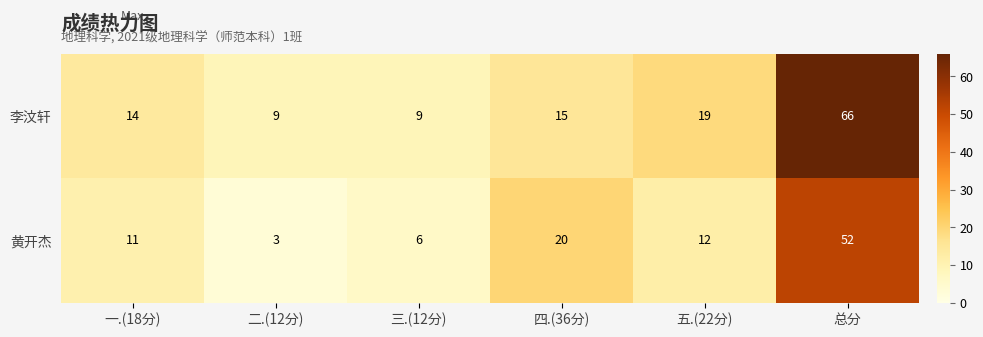

Rank the categories by 黄开杰 value from highest to lowest.

总分, 四.(36分), 五.(22分), 一.(18分), 三.(12分), 二.(12分)